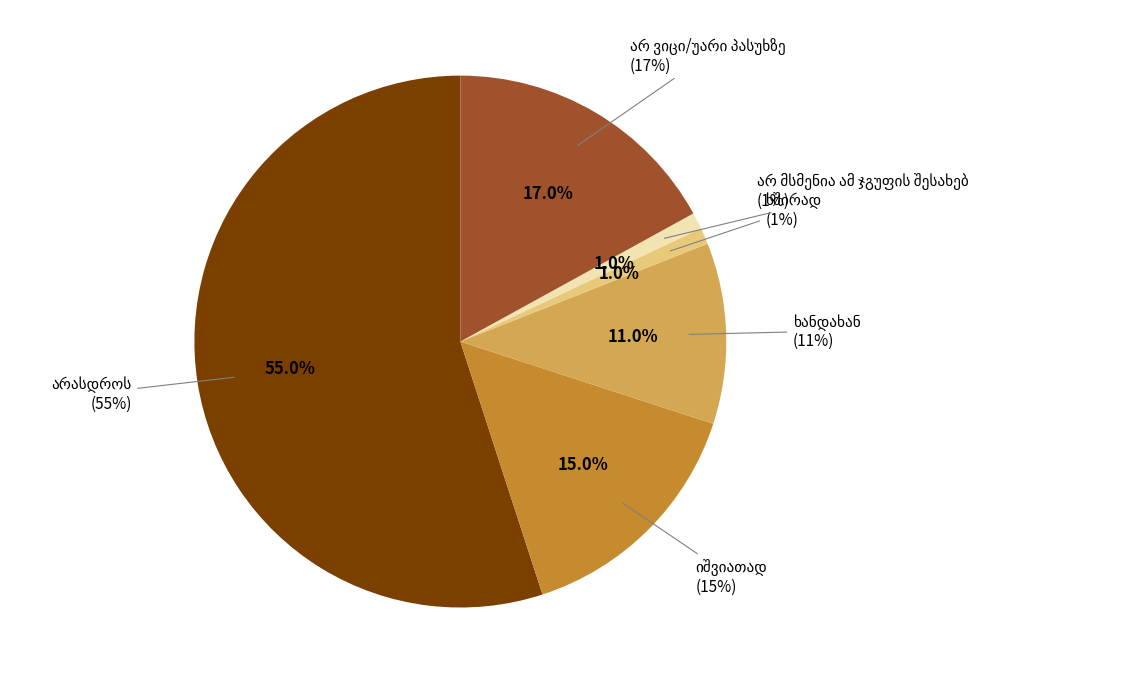

Count the number of slices in the pie.

6